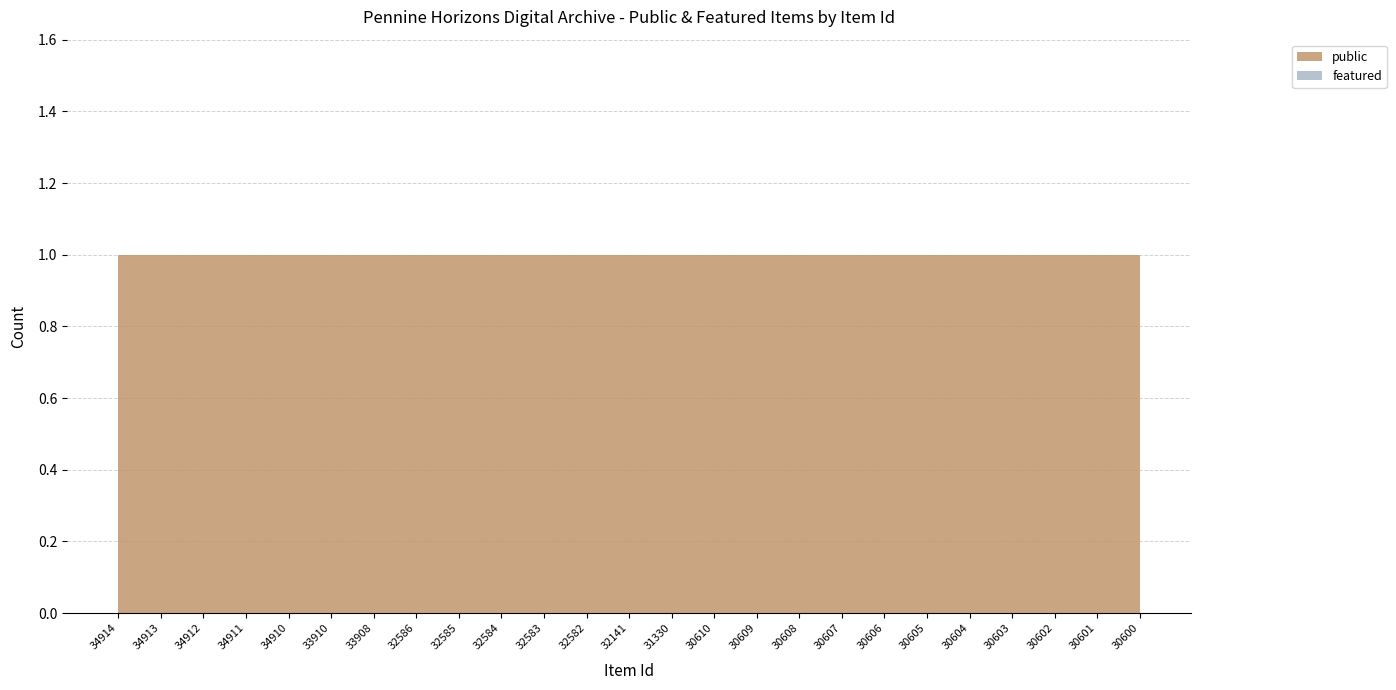

Reading left to right, list all the values displayed in this chart.

public: 1	1	1	1	1	1	1	1	1	1	1	1	1	1	1	1	1	1	1	1	1	1	1	1	1
featured: 0	0	0	0	0	0	0	0	0	0	0	0	0	0	0	0	0	0	0	0	0	0	0	0	0